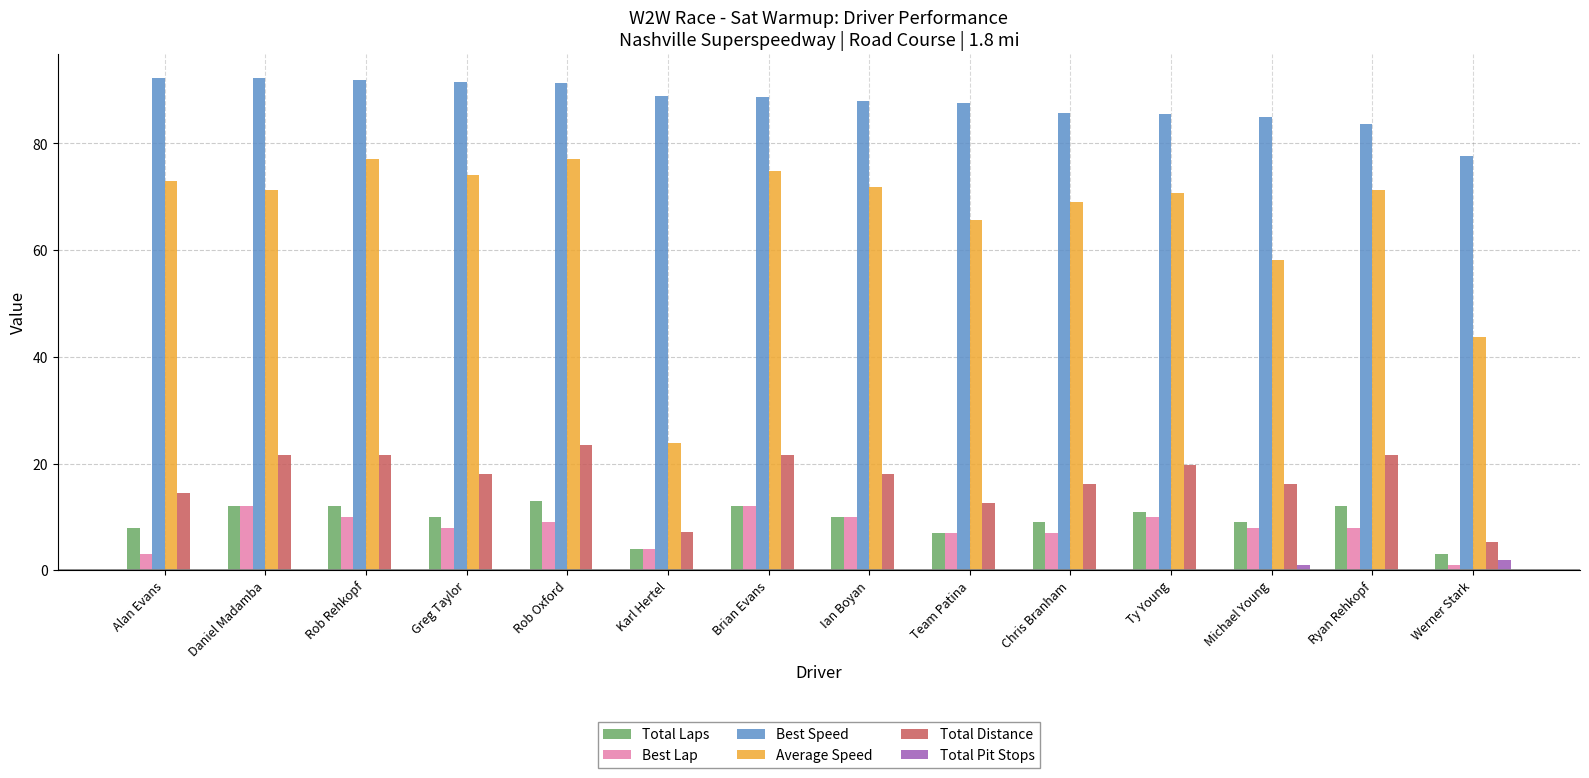

What is the sum of all Best Lap values?

109.0